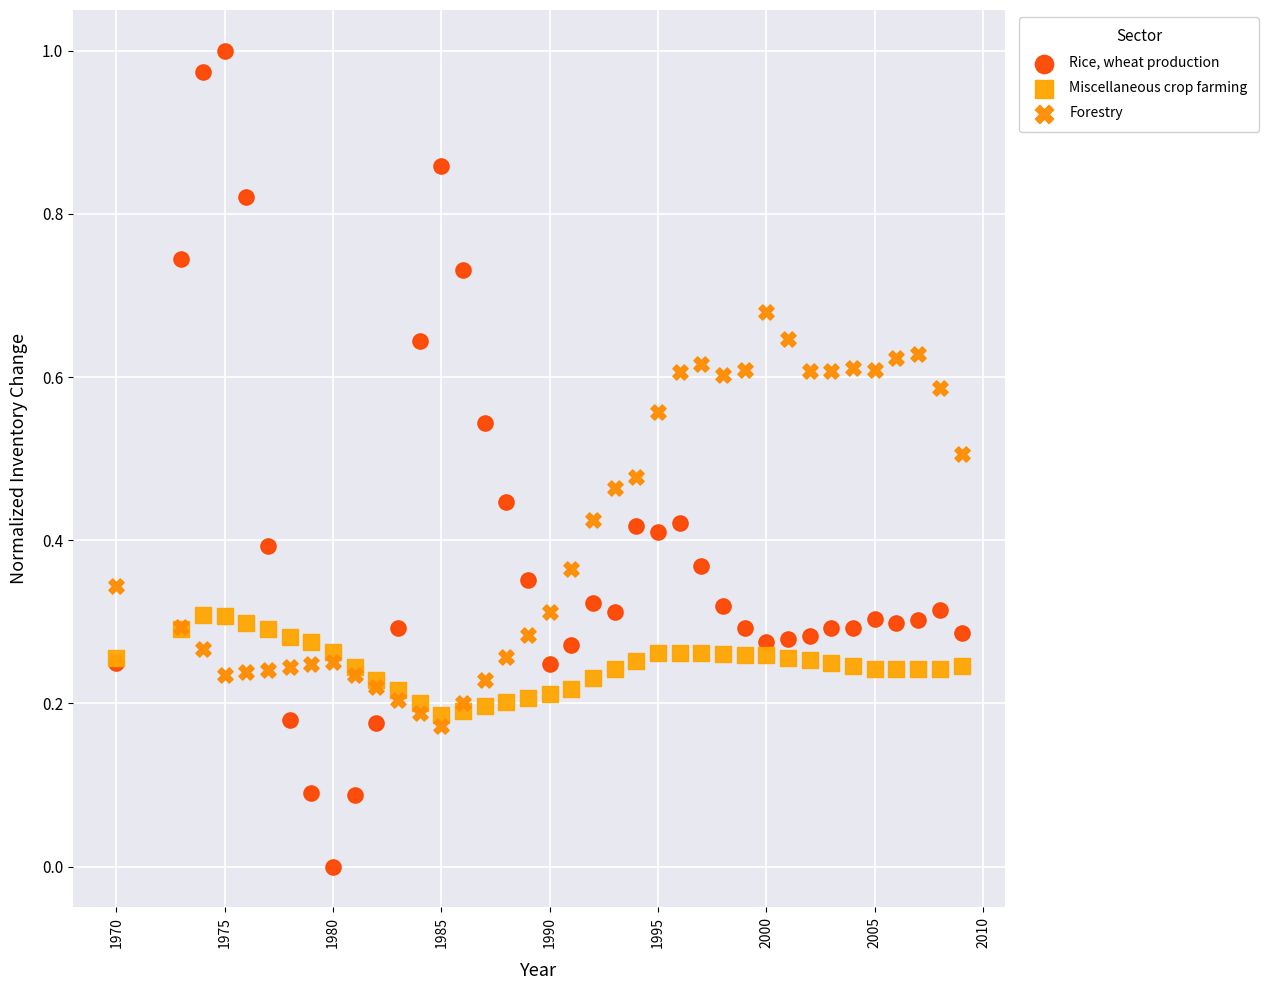

What is the X range (max minus min) for the scatter plot?

39.0